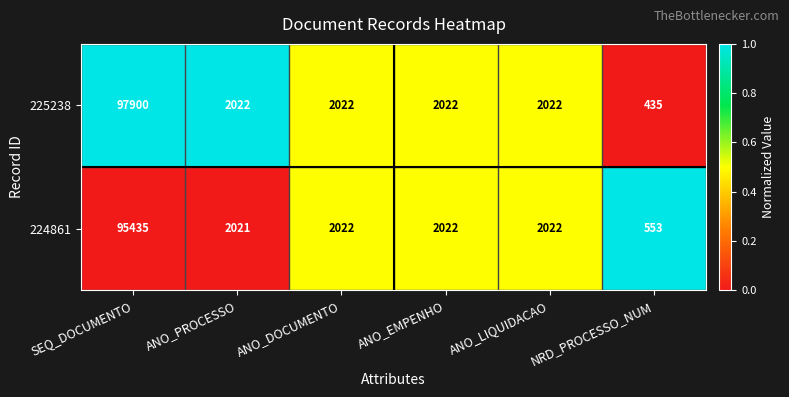

What is the greatest value displayed?

97900